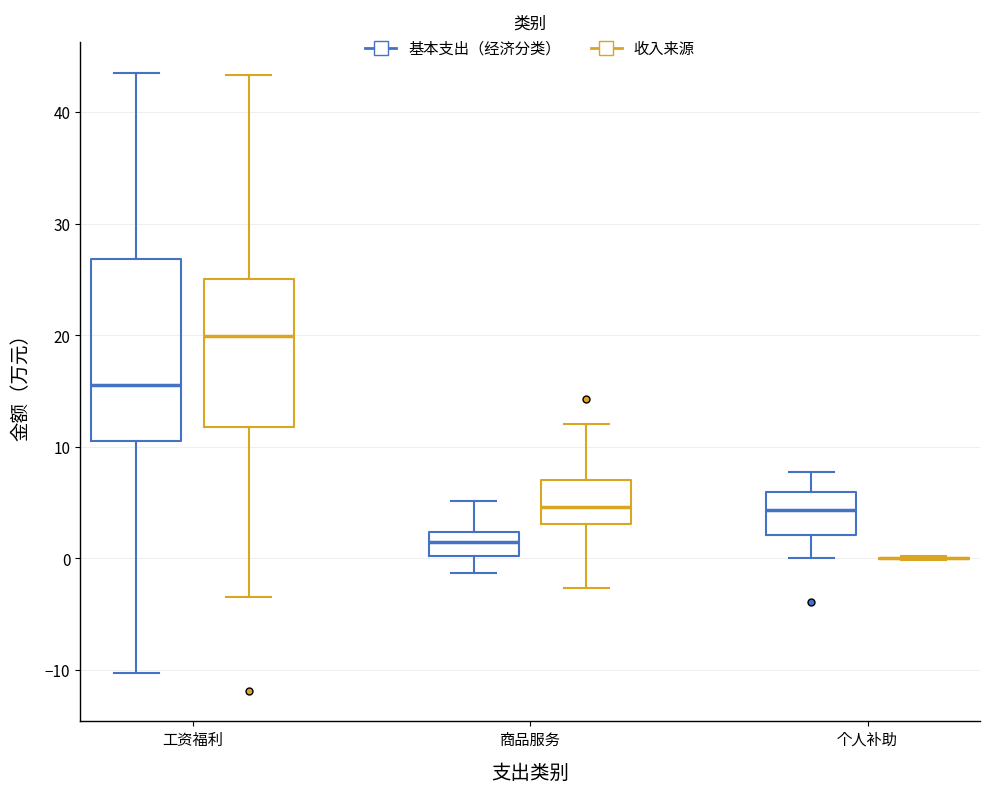

Reading left to right, read every box against the y-axis: the position of its median line, the range the box covers, and the ends of its whiskers. The values are not printed on the chart, so give them approximately, as read against the axis.

工资福利 (基本支出（经济分类）): median 16, box 10 to 27, whiskers -10 to 43
工资福利 (收入来源): median 20, box 12 to 25, whiskers -4 to 43
商品服务 (基本支出（经济分类）): median 2 (inside the box), box 0 to 2, whiskers -1 to 5
商品服务 (收入来源): median 5, box 3 to 7, whiskers -3 to 12
个人补助 (基本支出（经济分类）): median 4, box 2 to 6, whiskers 0 to 8
个人补助 (收入来源): box collapsed to a line at 0, whiskers 0 to 0